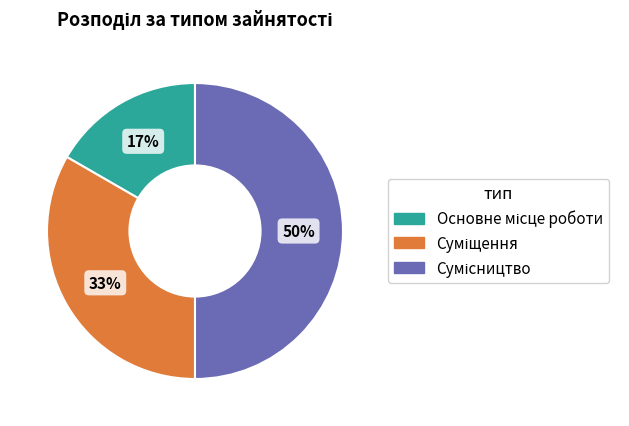

To the nearest percent, what is the average slice percentage?

33%